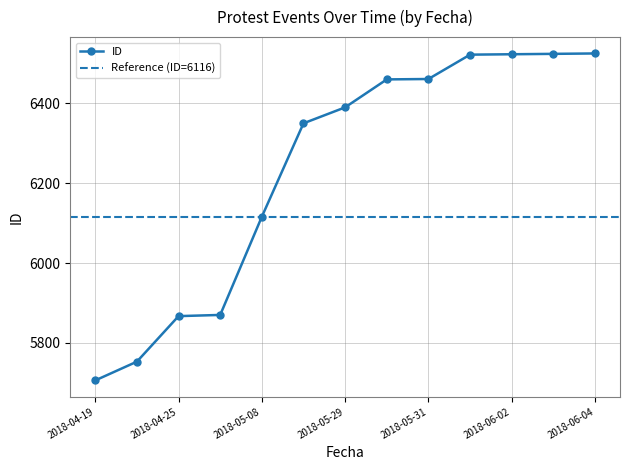

What is the greatest value displayed?

6525